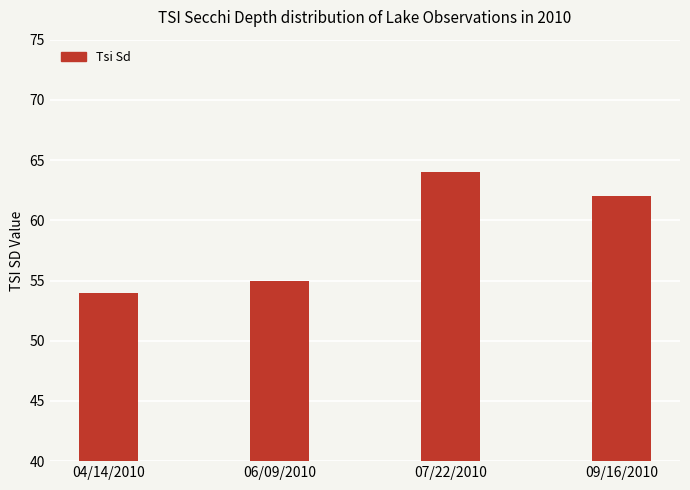

What is the ratio of the value at 07/22/2010 to the value at 04/14/2010?

1.2